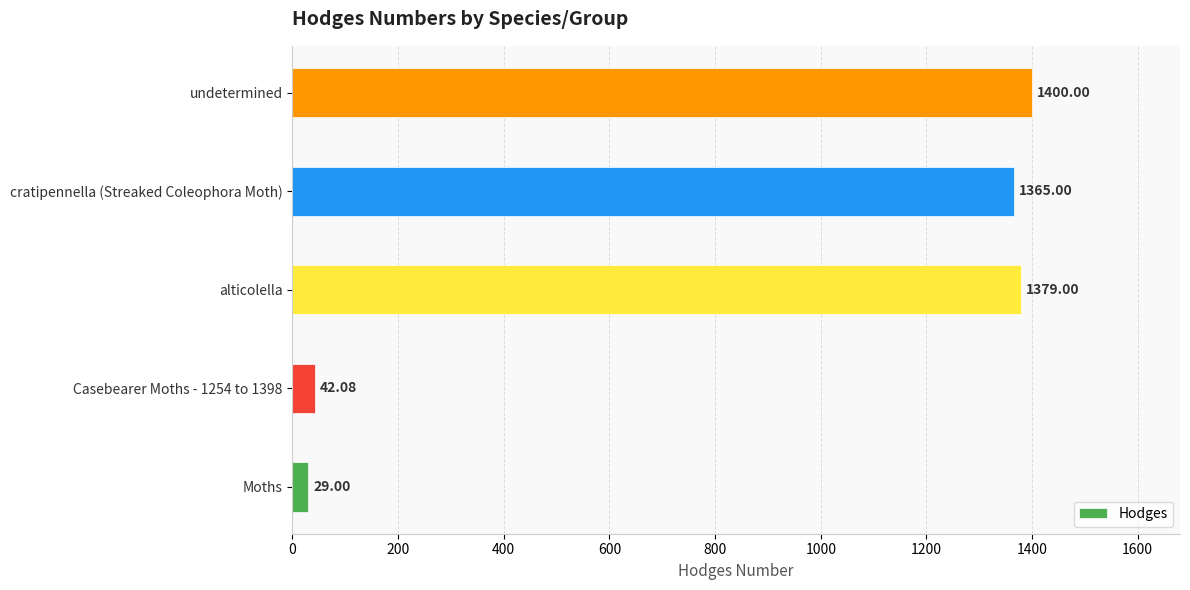

What is the difference between the maximum and minimum values?

1371.0